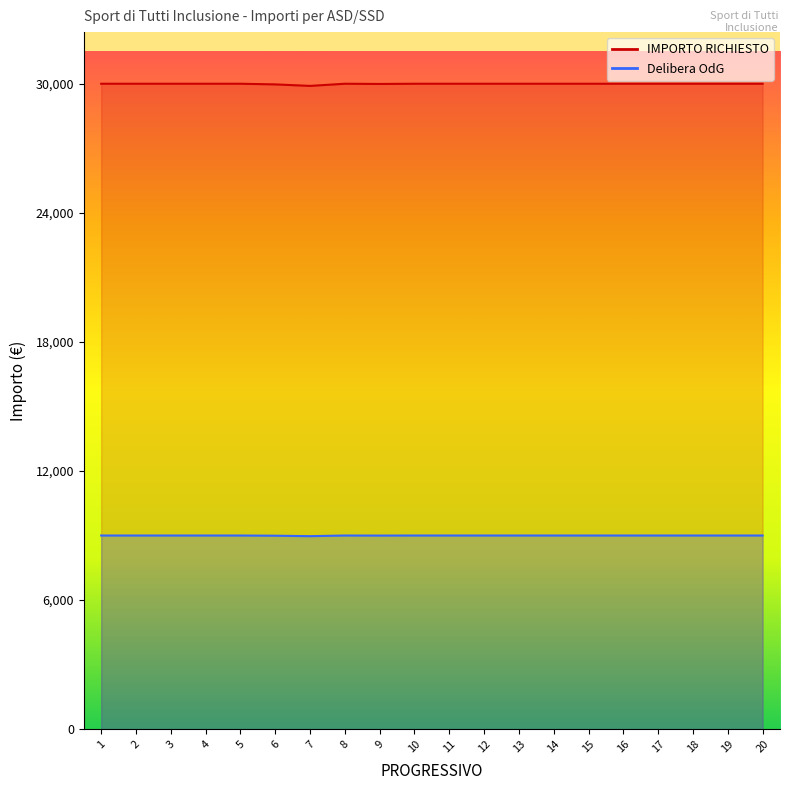

Which label corresponds to the smallest value in the chart?

7